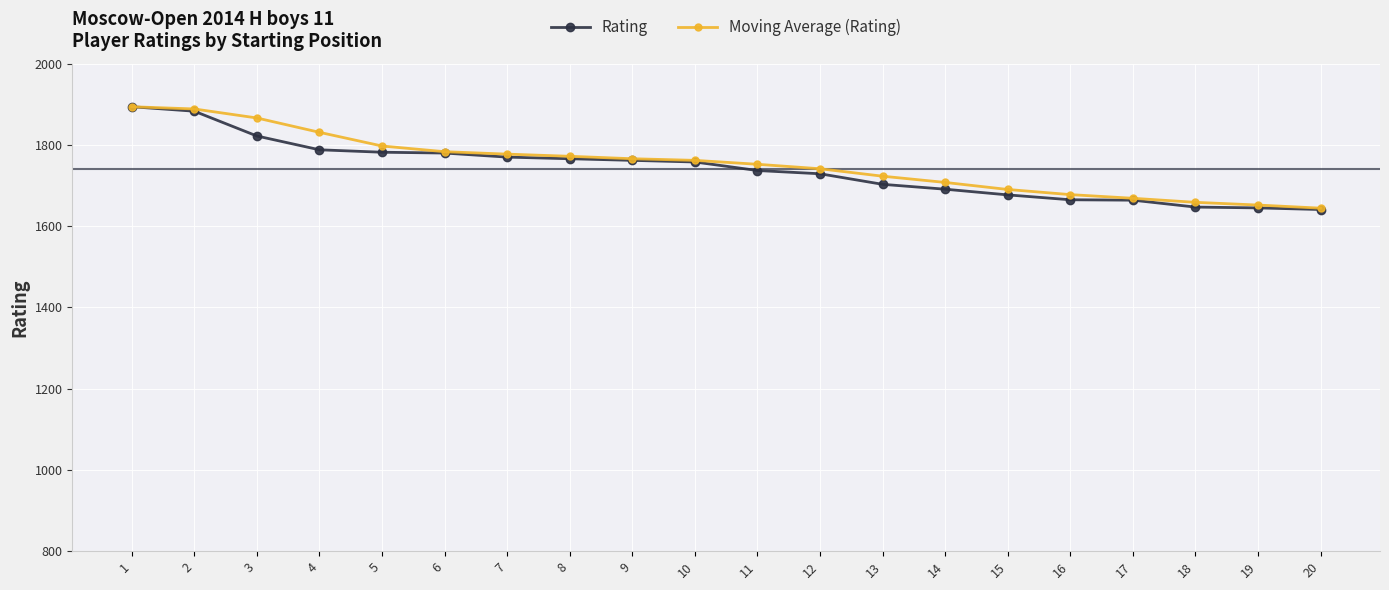

What is the difference between the maximum and minimum values in the Rating series?

253.0